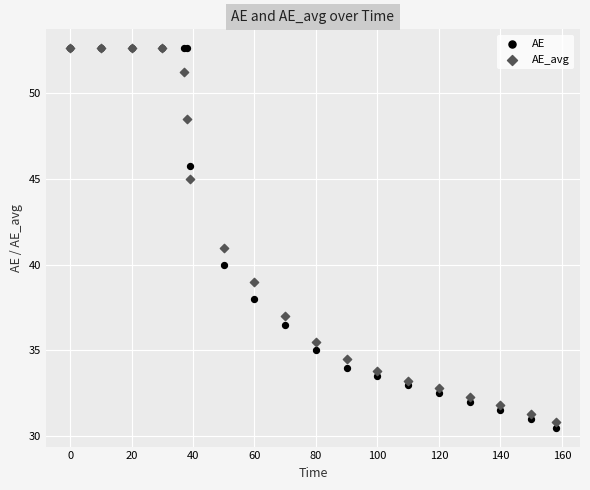

What are all the series names shown in the legend?

AE, AE_avg